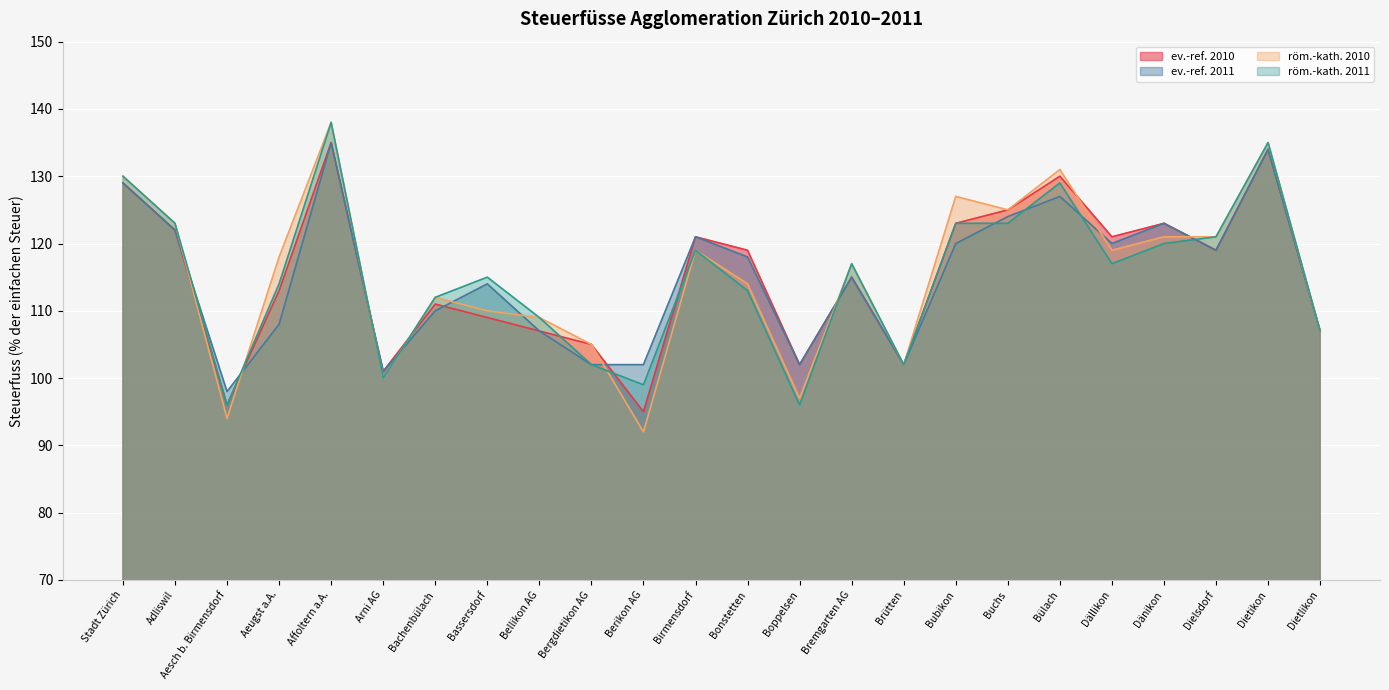

Which label corresponds to the largest value in the chart?

Affoltern a.A.